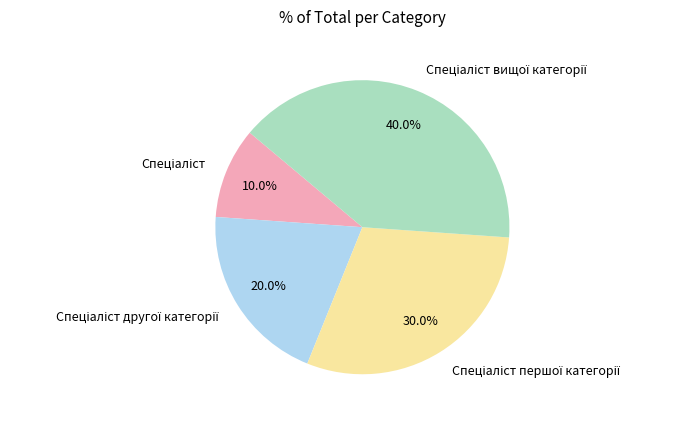

Does any single category account for the majority?

No